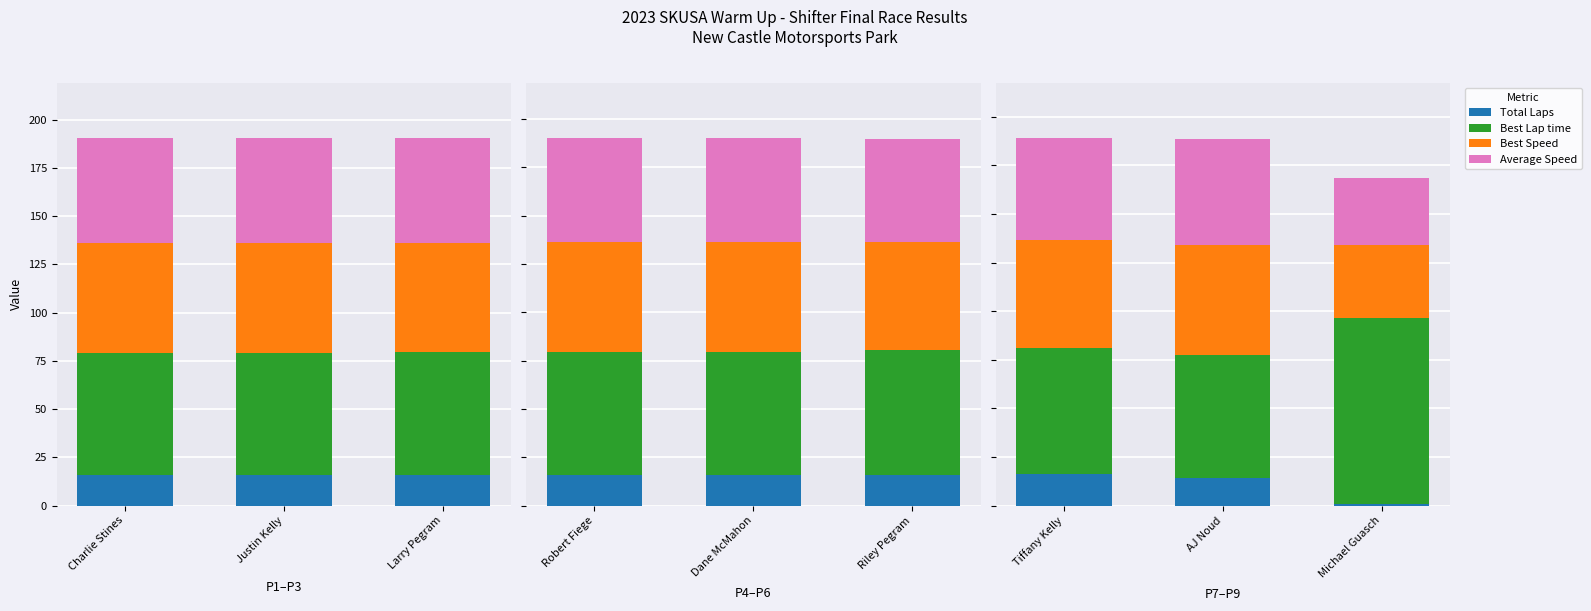

Is it true that Best Speed equals 13.3 at AJ Noud?

False